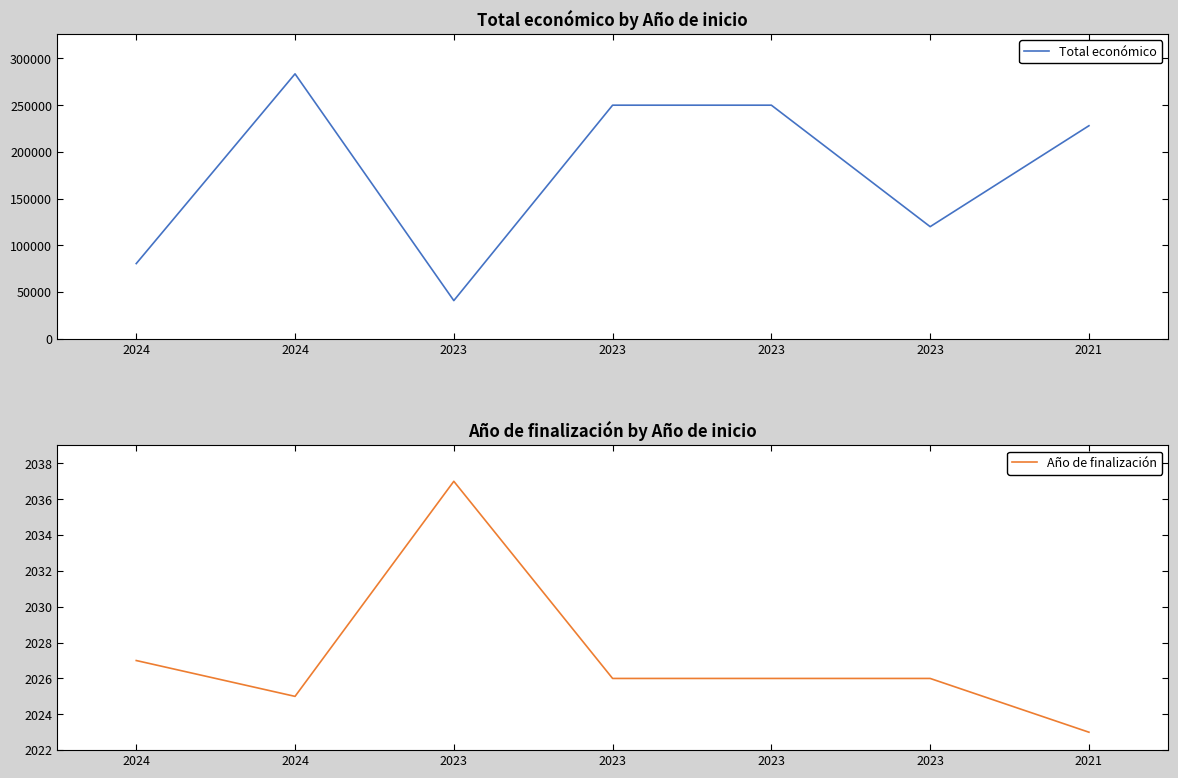

Which has a higher value, 2024 or 2023?

2023